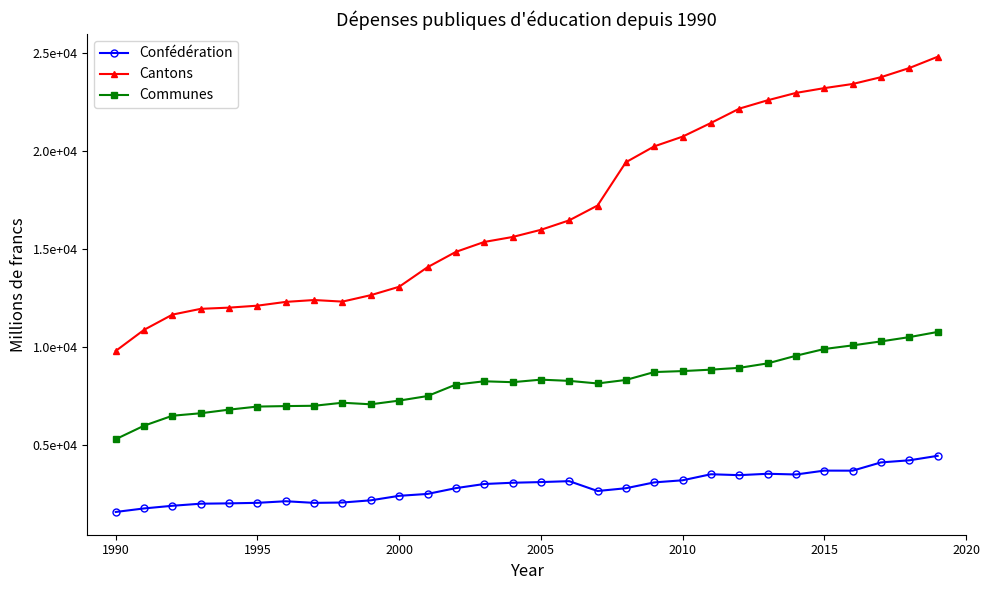

What is the average value of the Cantons series?

16976.4